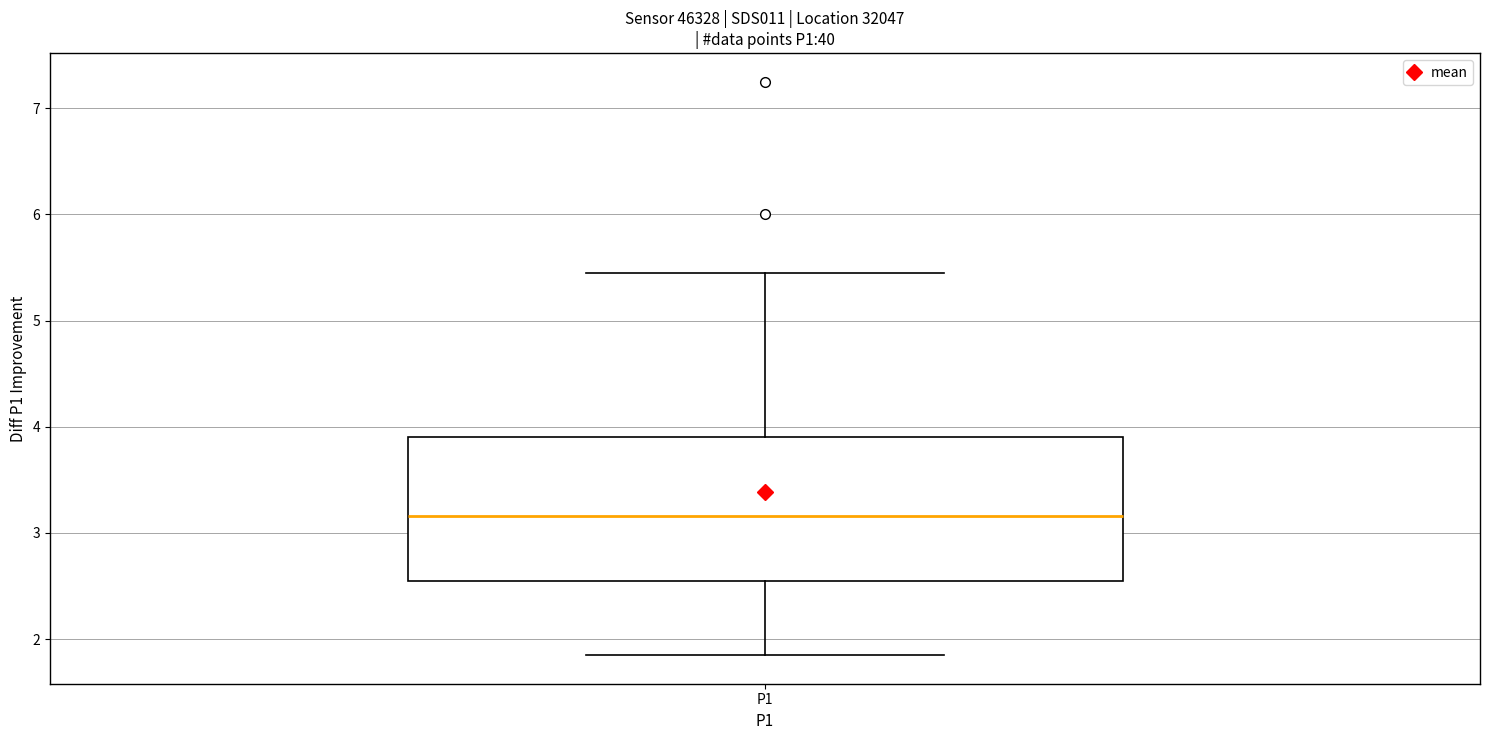

Transcribe this box plot: give where the median line is, the range the box spans, and where the two whiskers end, as read against the y-axis. The values are not printed on the chart, so give them approximately, as read against the axis.

median 3.2, box 2.5 to 3.9, whiskers 1.9 to 5.5